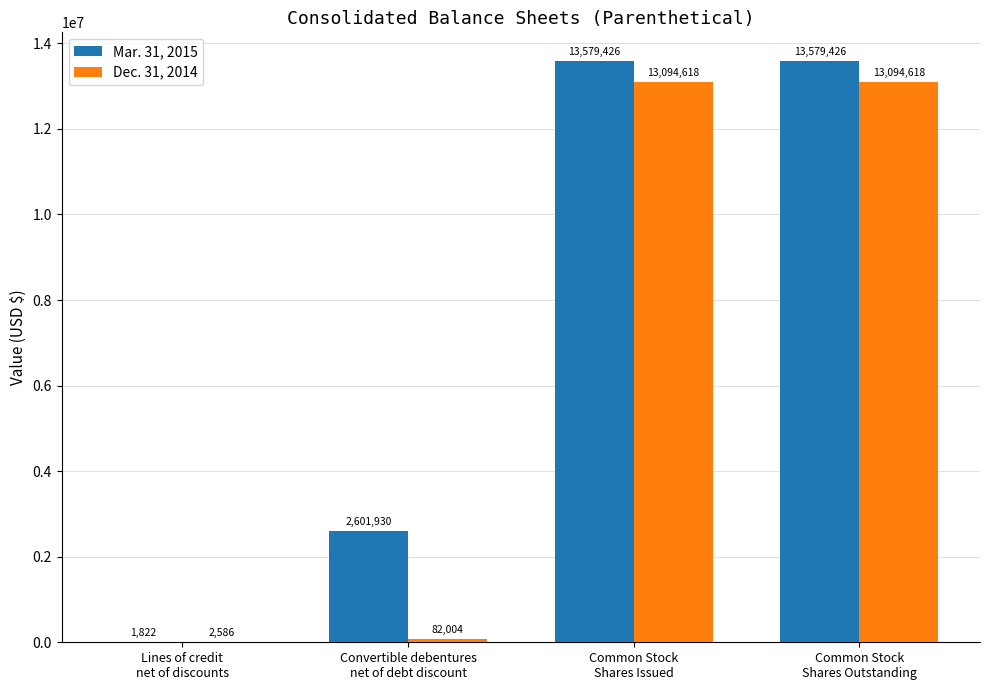

Reading right to left, extract all data points from this chart.

Mar. 31, 2015: 13579426	13579426	2601930	1822
Dec. 31, 2014: 13094618	13094618	82004	2586